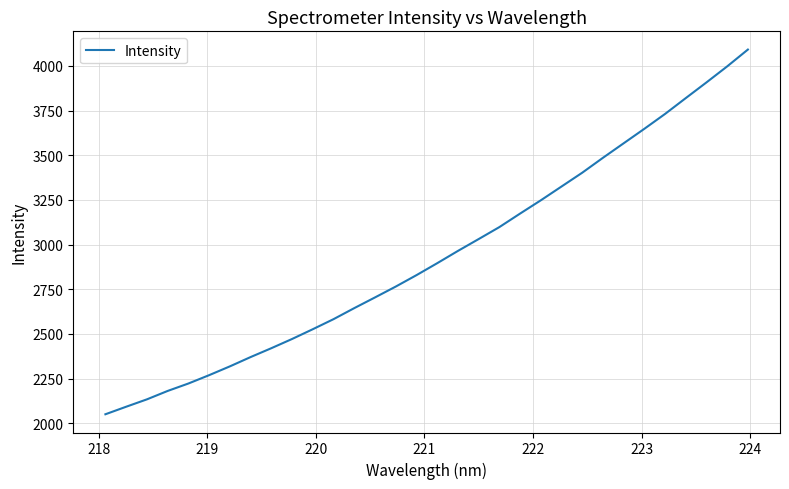

What is the smallest value displayed?

2050.9